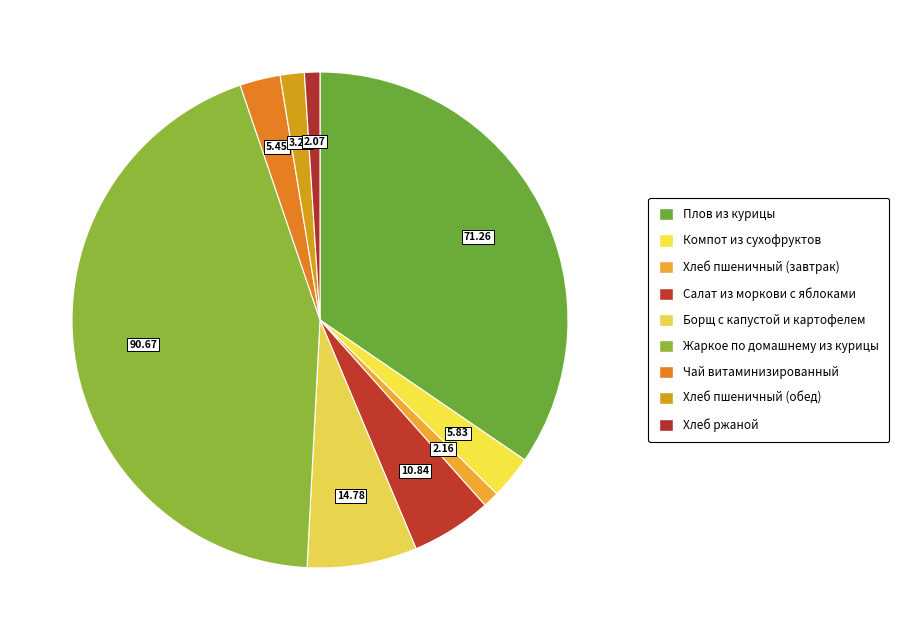

How many slices are in this pie chart?

9